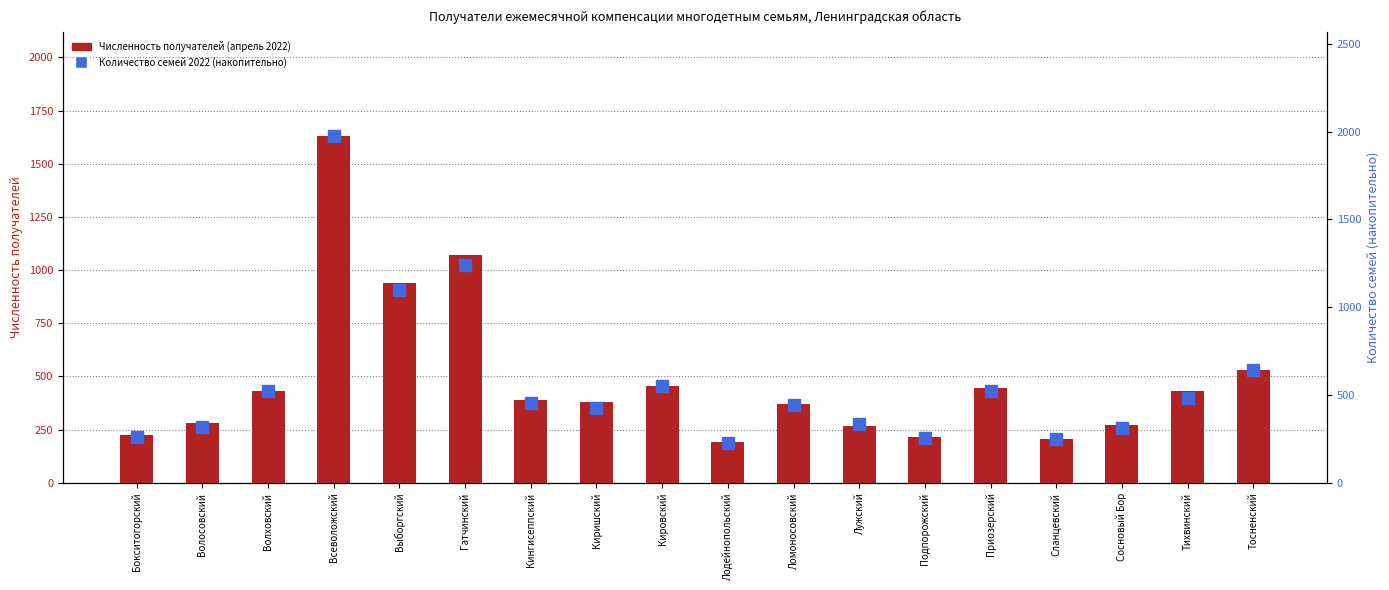

What is the approximate value of Численность получателей (апрель 2022) at Сланцевский, to the nearest 100?

200